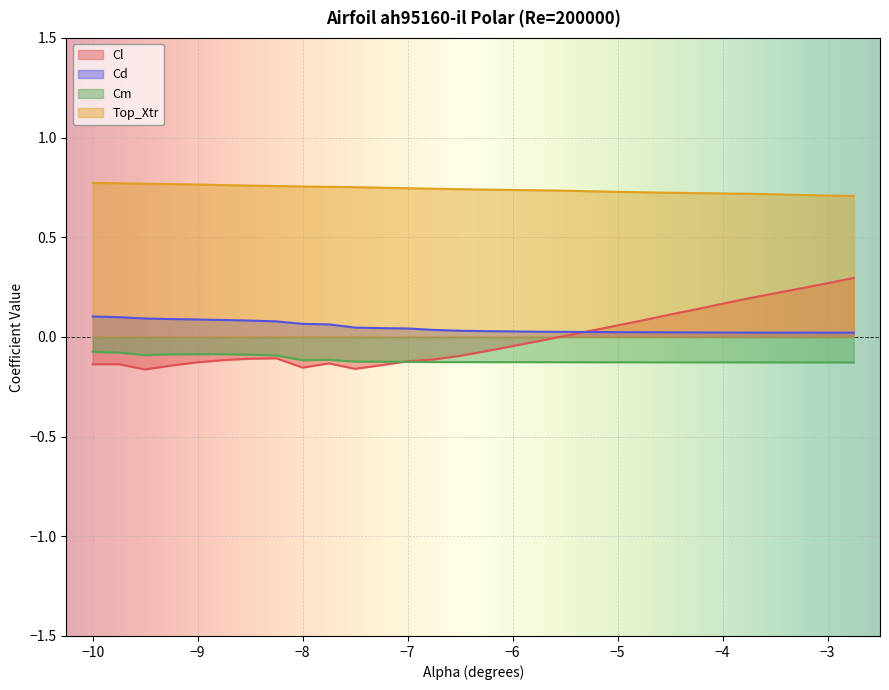

True or false: Cl has more than 2 interior local peaks.

False